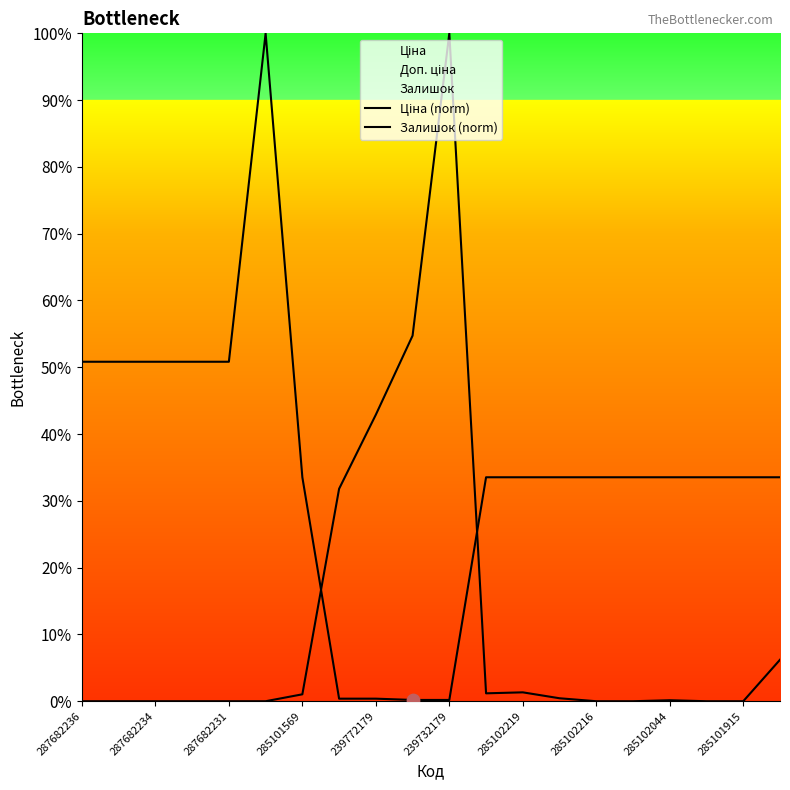

What is the total value across all series at 285101569?

17789.9